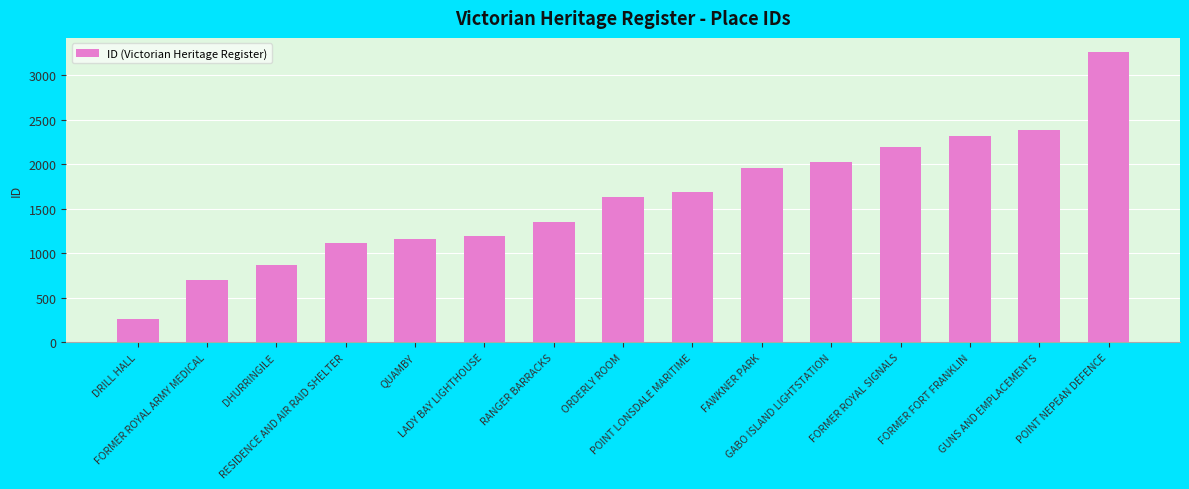

Count the number of data series in this chart.

1